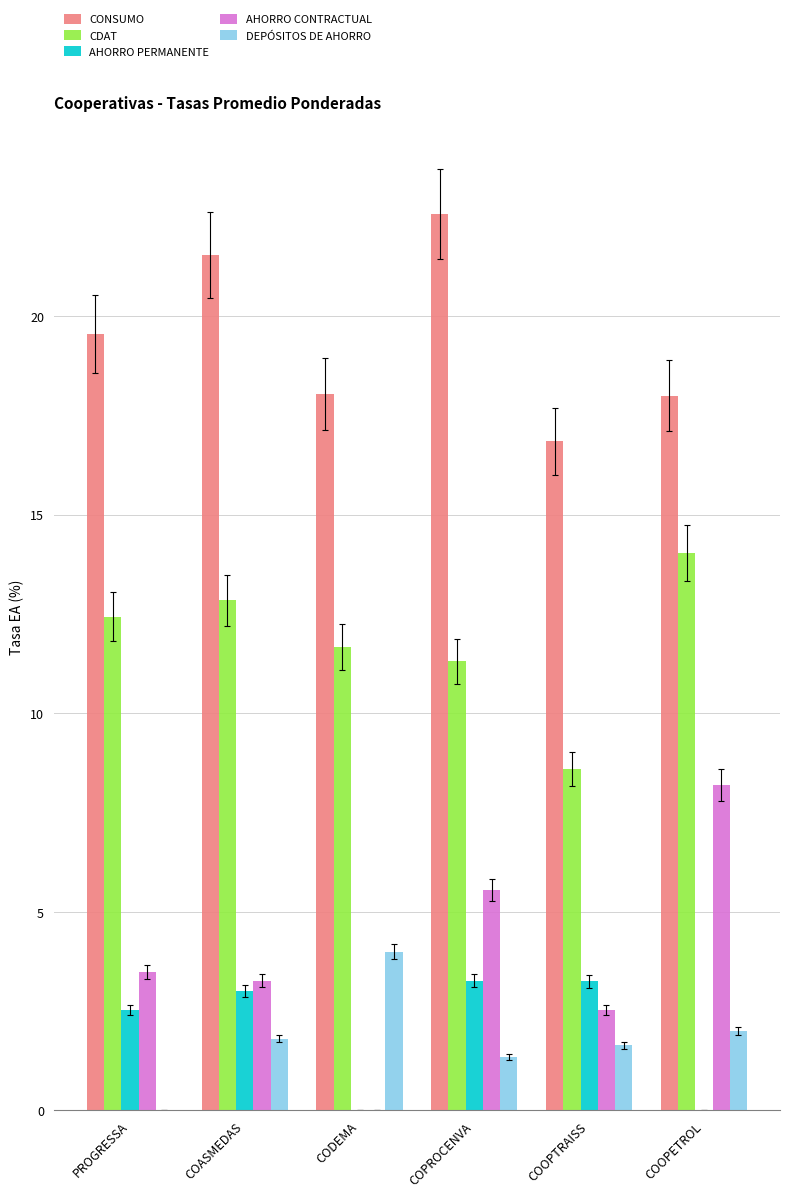

Between PROGRESSA and COOPETROL, which series saw the biggest shift?

AHORRO CONTRACTUAL